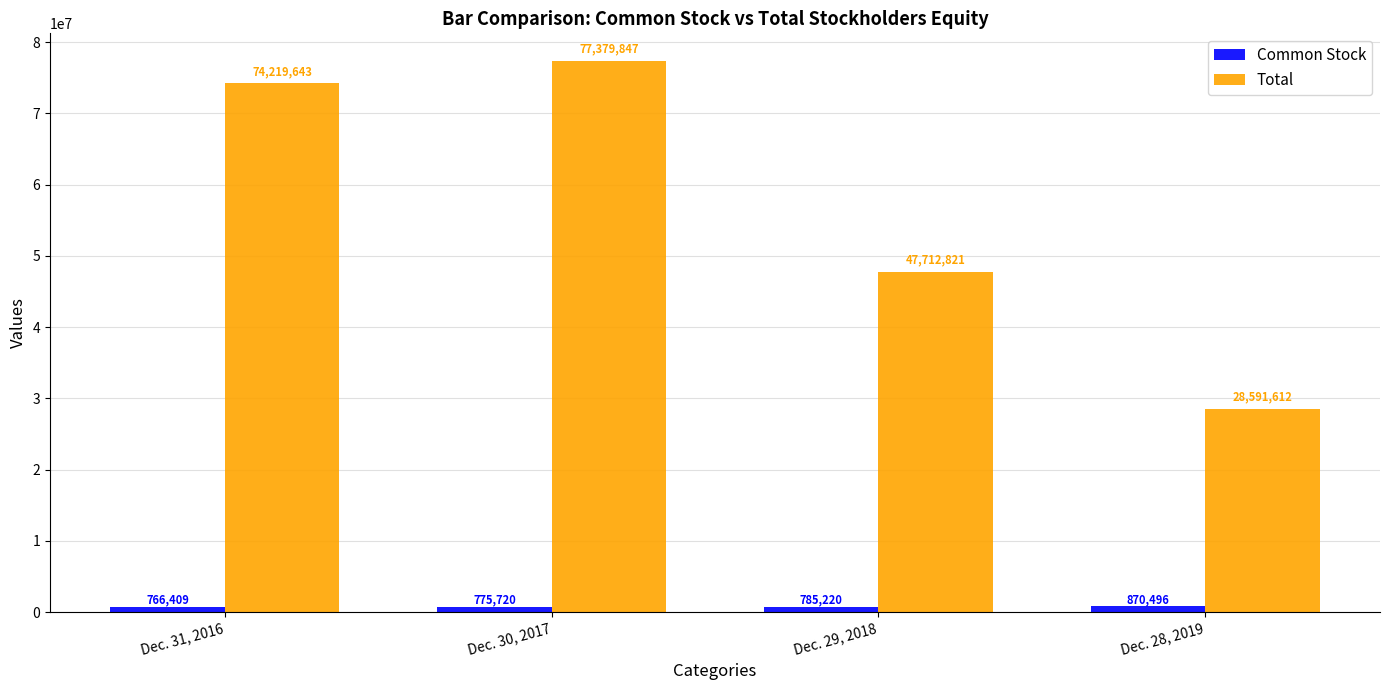

What is the lowest value of the Common Stock series?

766409